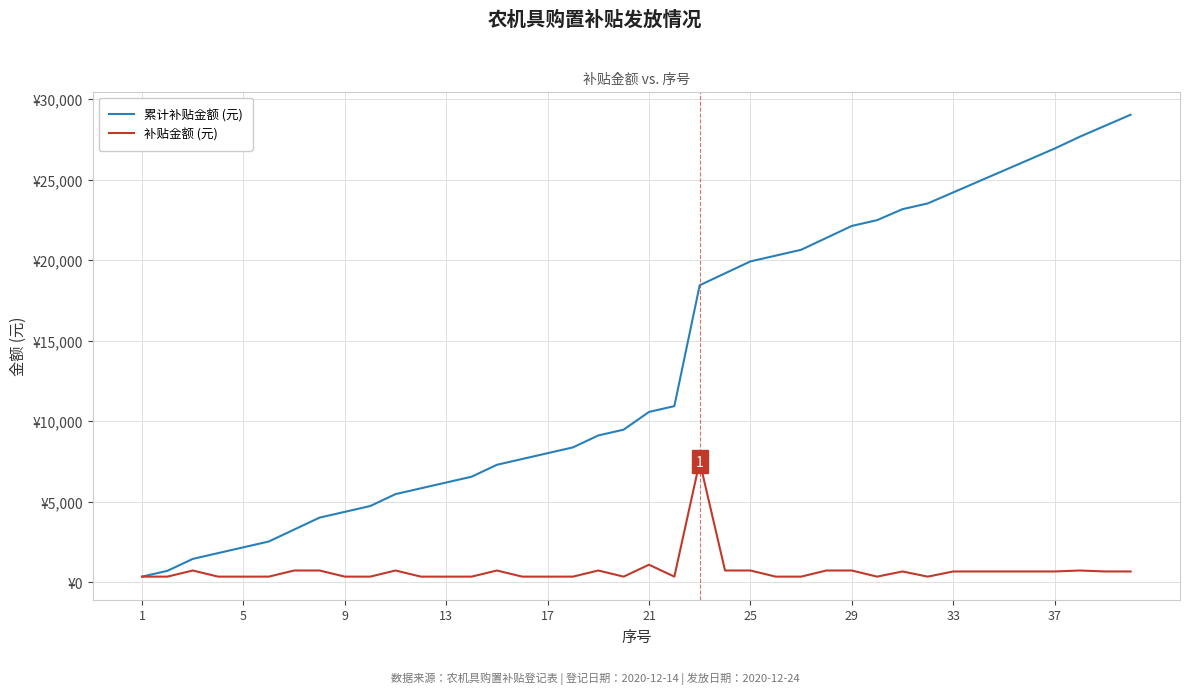

True or false: 累计补贴金额 (元) and 补贴金额 (元) cross at least once.

False